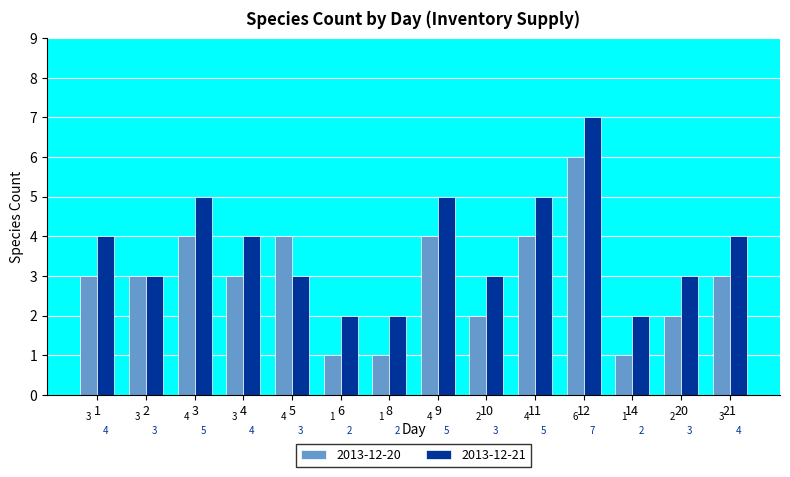

At 14, list the series in order from smallest to largest.

2013-12-20, 2013-12-21